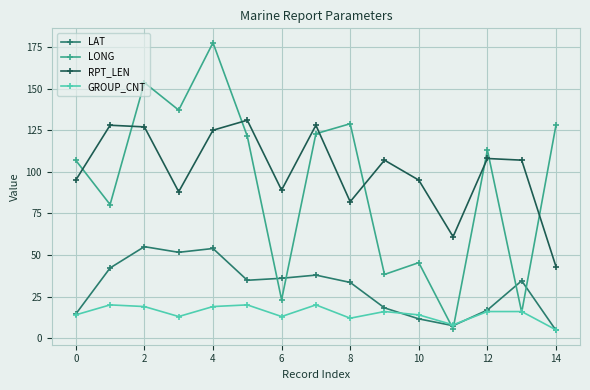

List the series in order of their peak value, highest first.

LONG, RPT_LEN, LAT, GROUP_CNT